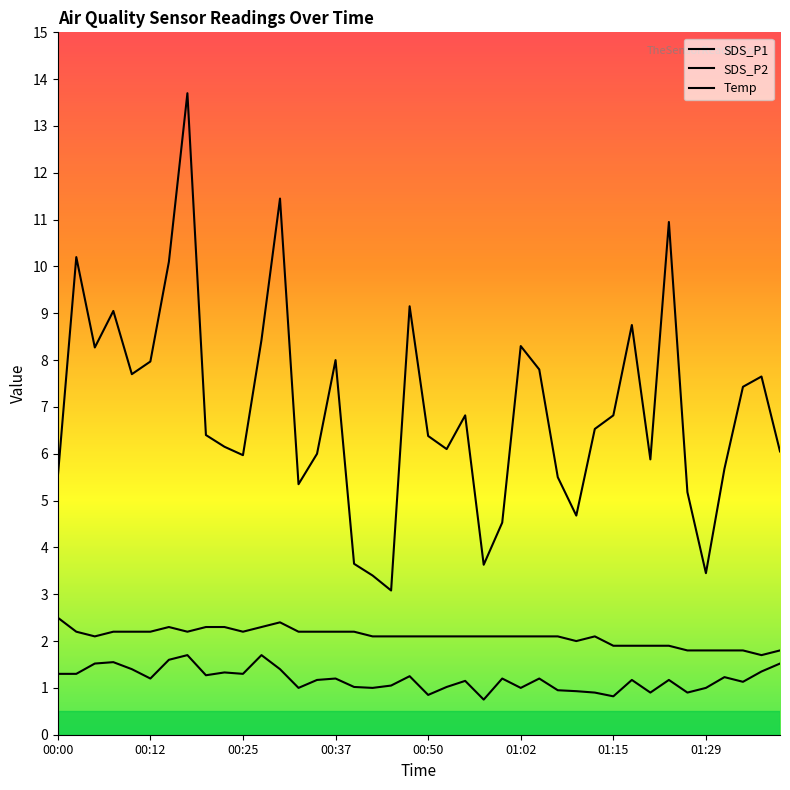

What is the value of the SDS_P1 point at the 9th from the left?

6.4